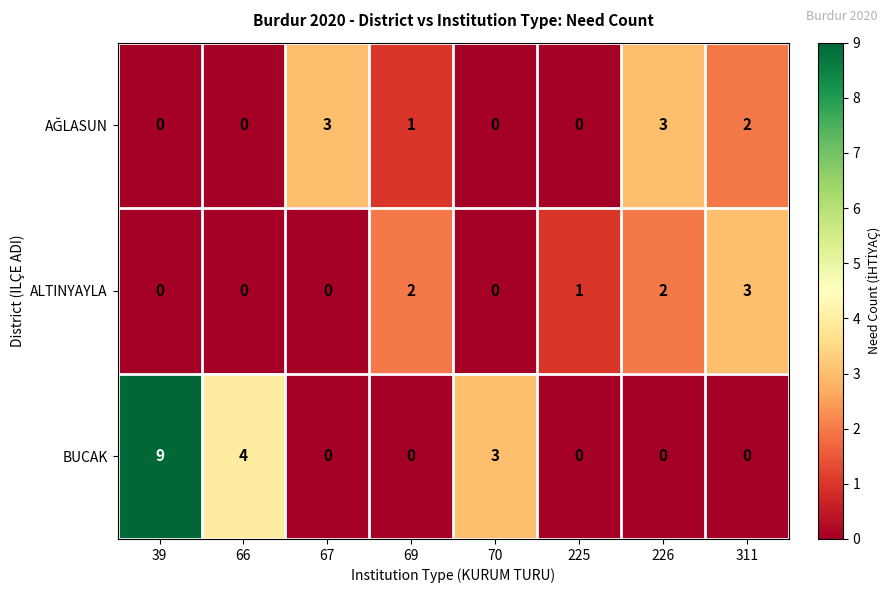

Where does the ALTINYAYLA series first go above 1?

69